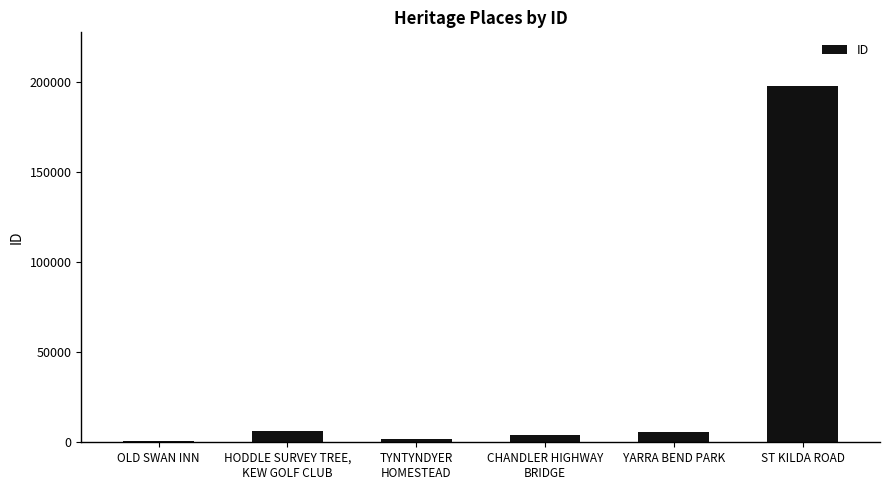

How many categories are shown in the chart?

6